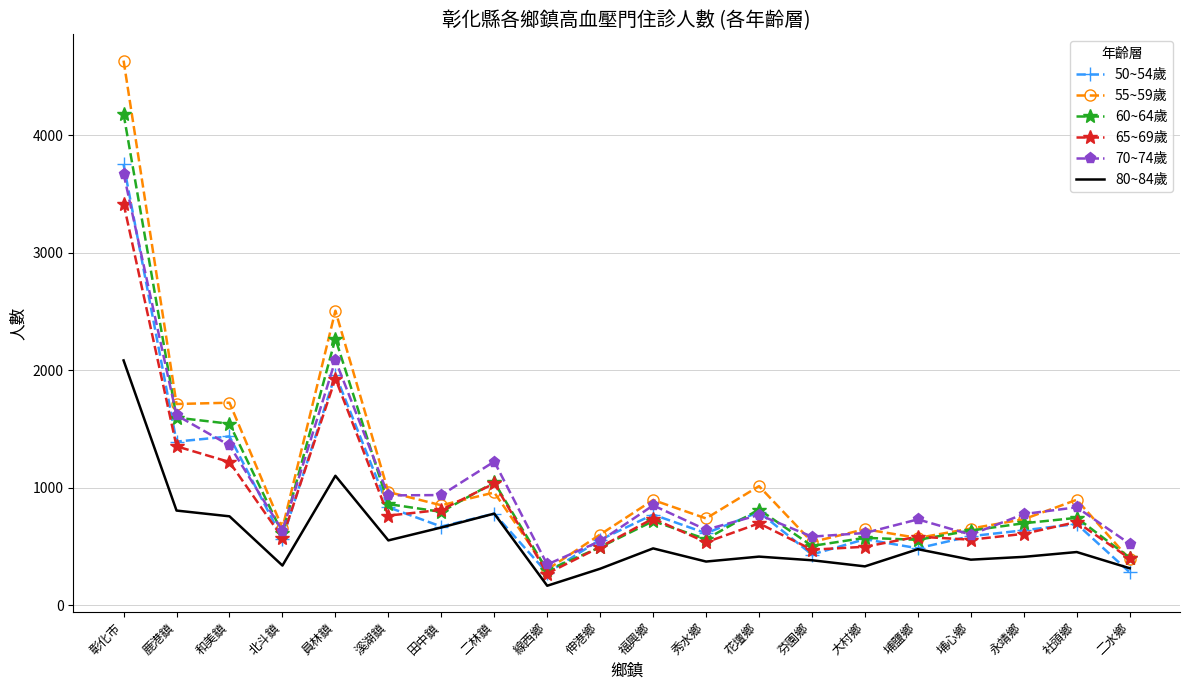

What value does the 55~59歲 series have at 花壇鄉?

1015